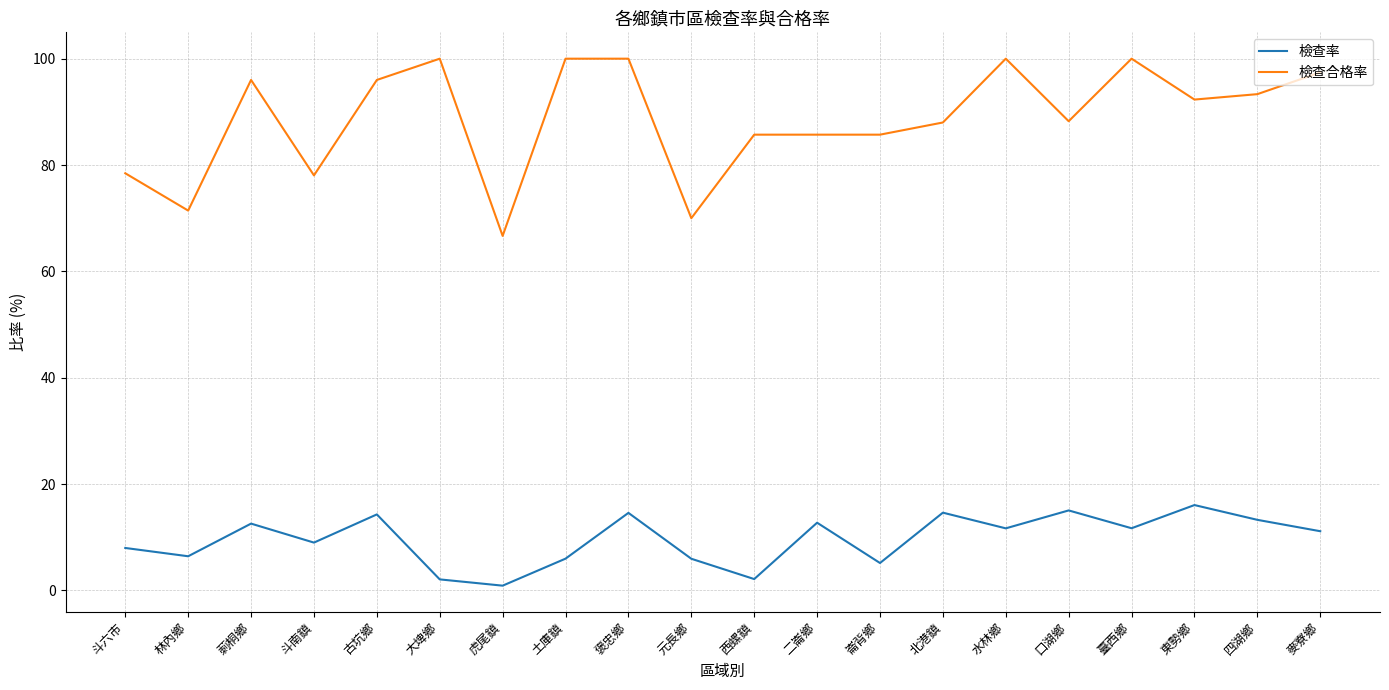

The value of 檢查合格率 at 土庫鎮 is 100.0. True or false?

True